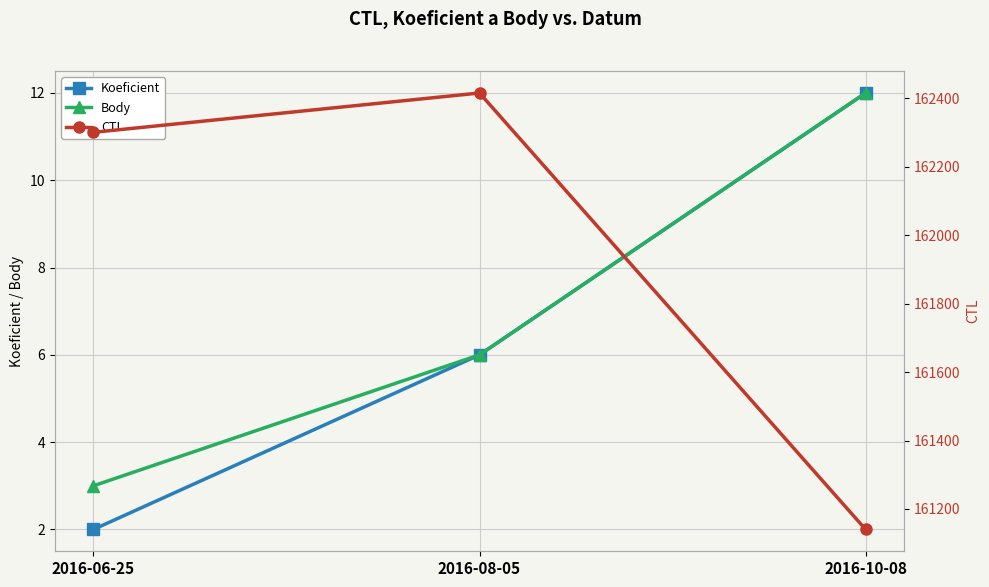

How many values in the Body series exceed 6?

1